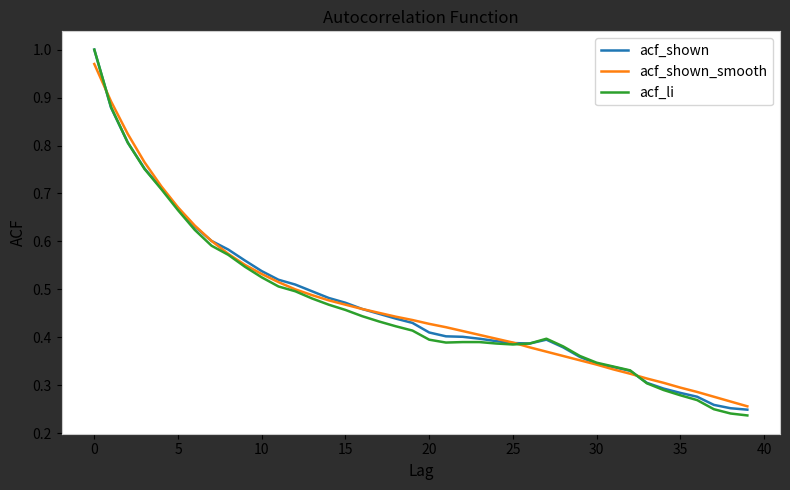

Which series has the largest range (max minus min)?

acf_li